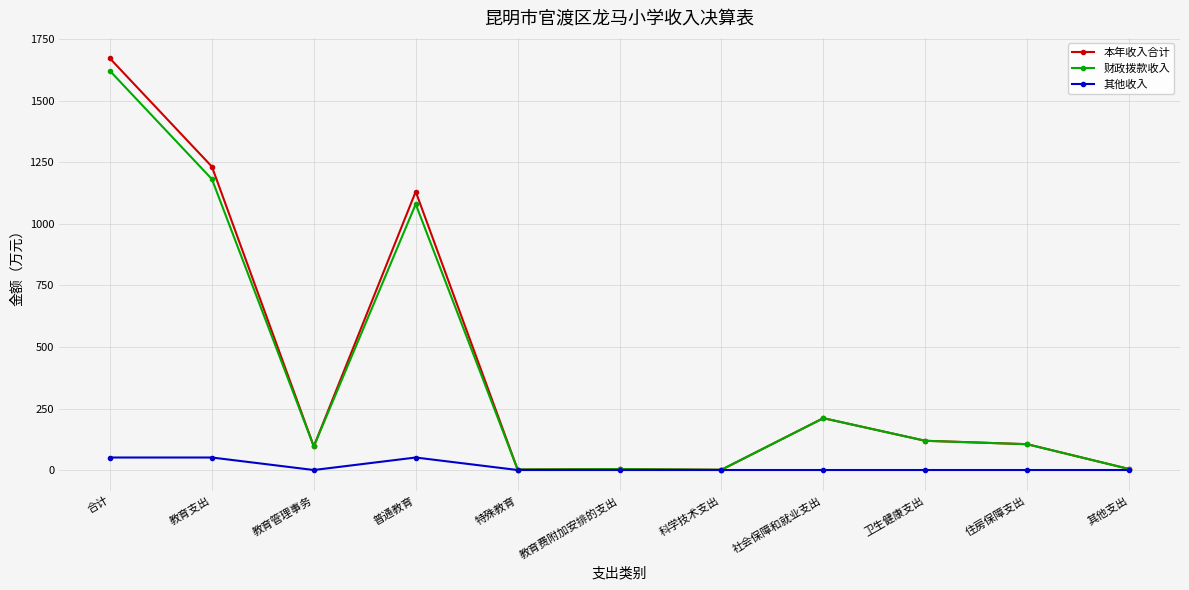

What is the difference between the second highest and minimum values in the 财政拨款收入 series?

1181.4